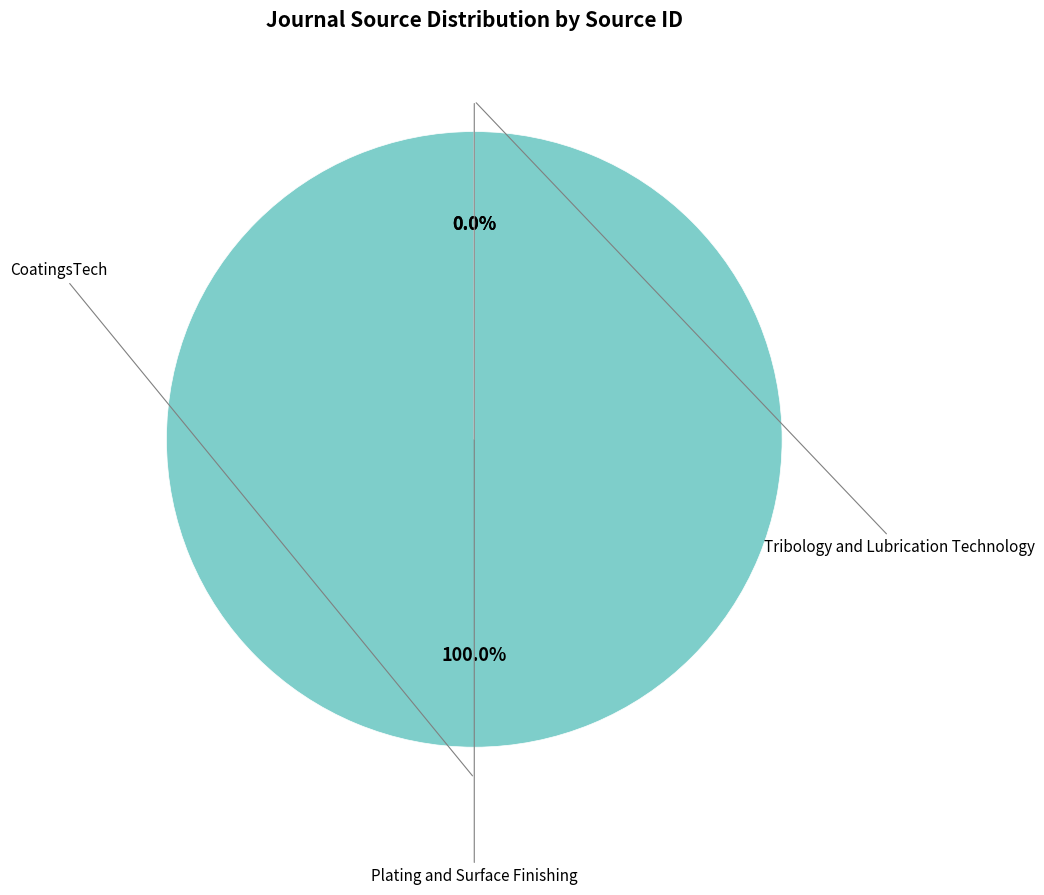

What is the change in value from CoatingsTech to Plating and Surface Finishing?

-21100798524